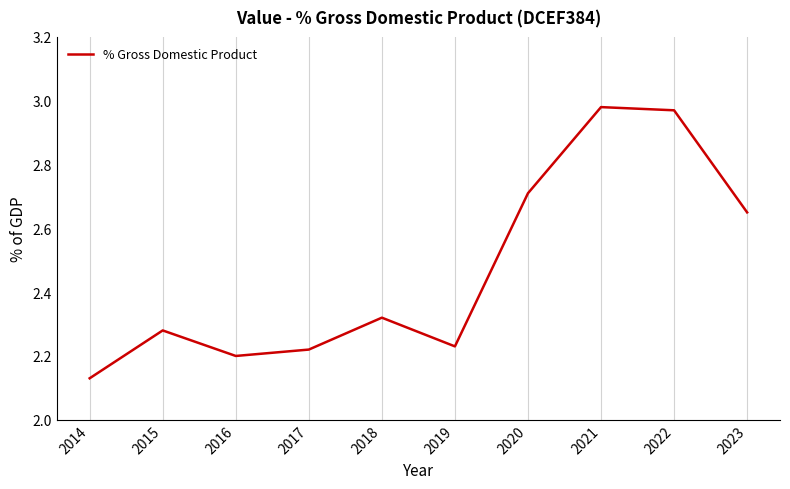

What is the sum of the values at 2022 and 2020?

5.7